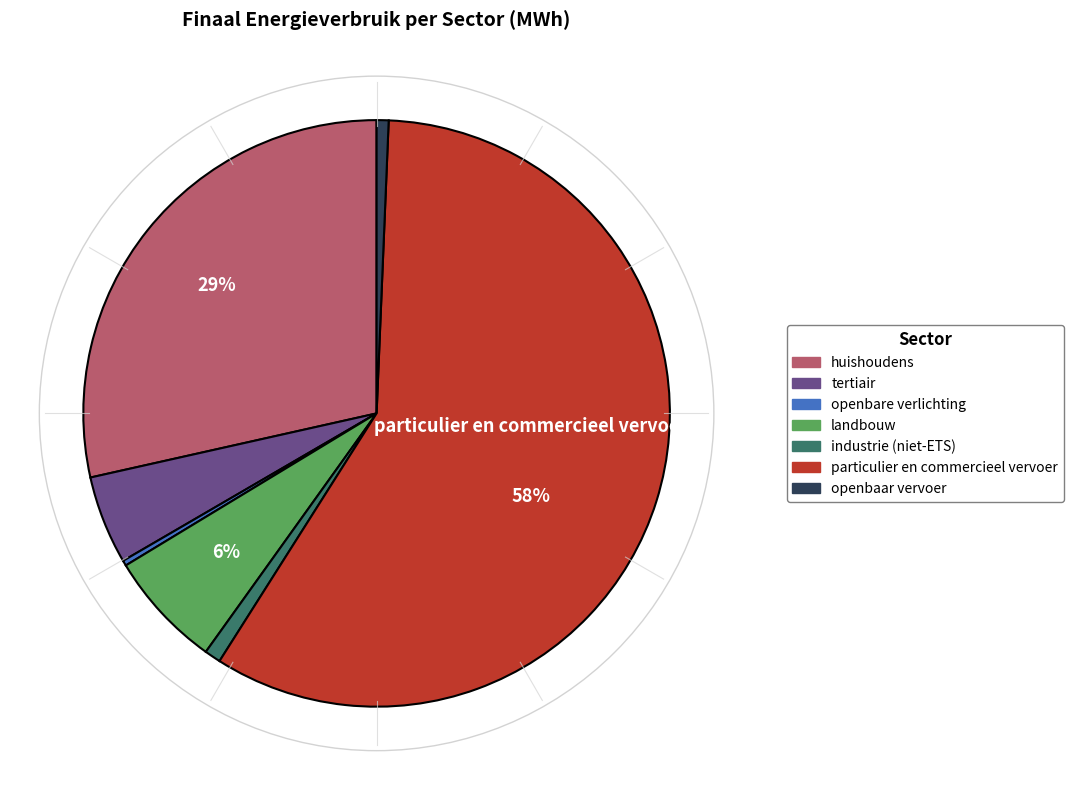

Is openbare verlichting the majority of the pie?

No